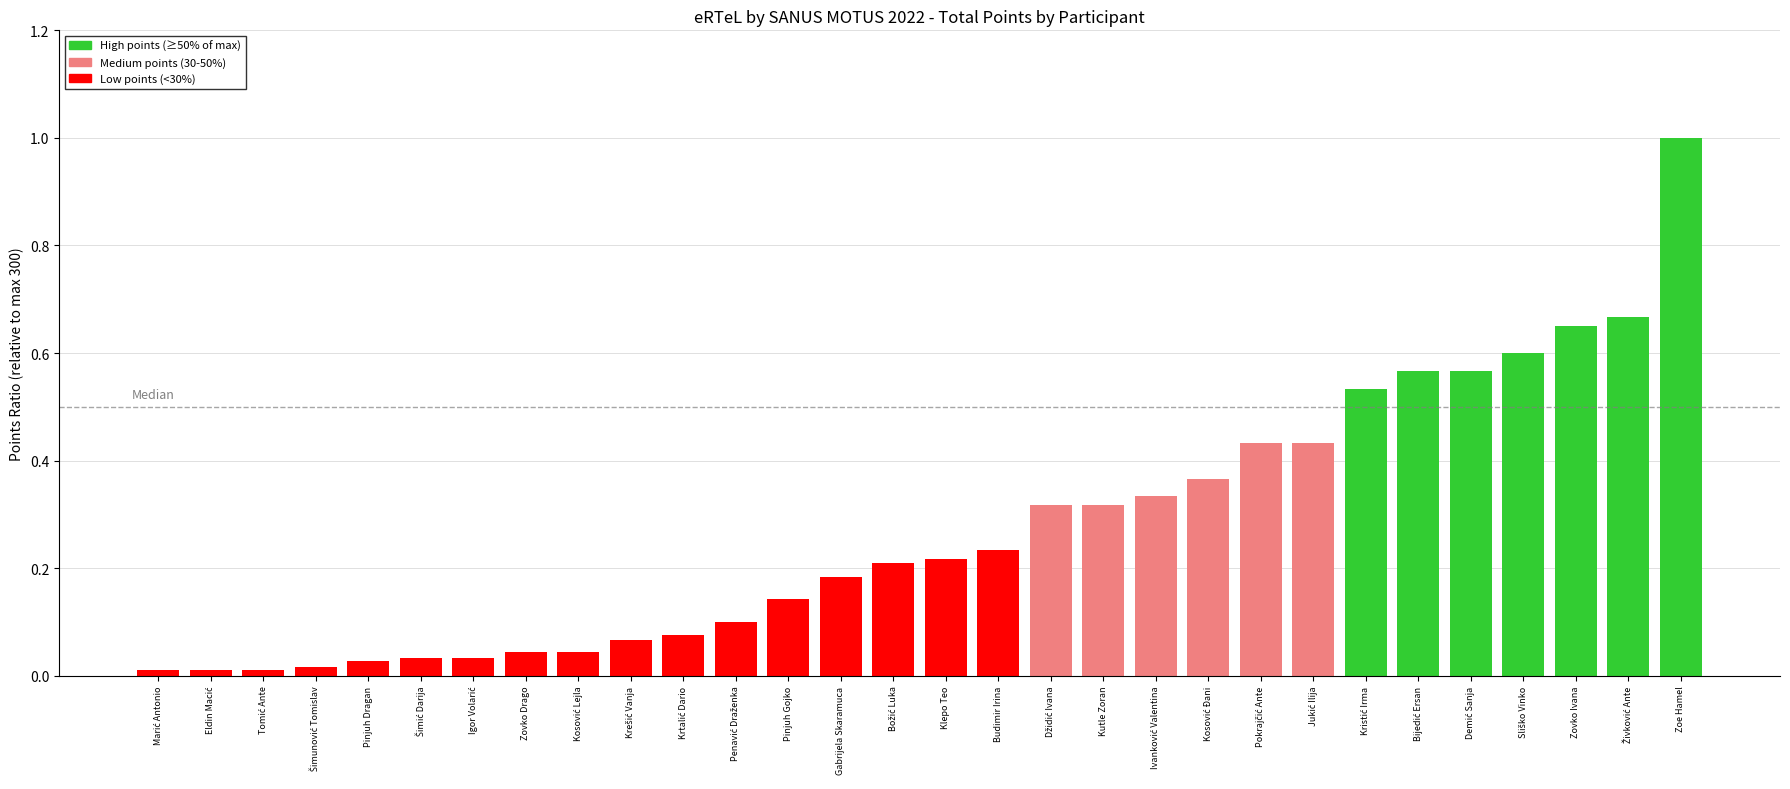

How many bars are there in total?

30